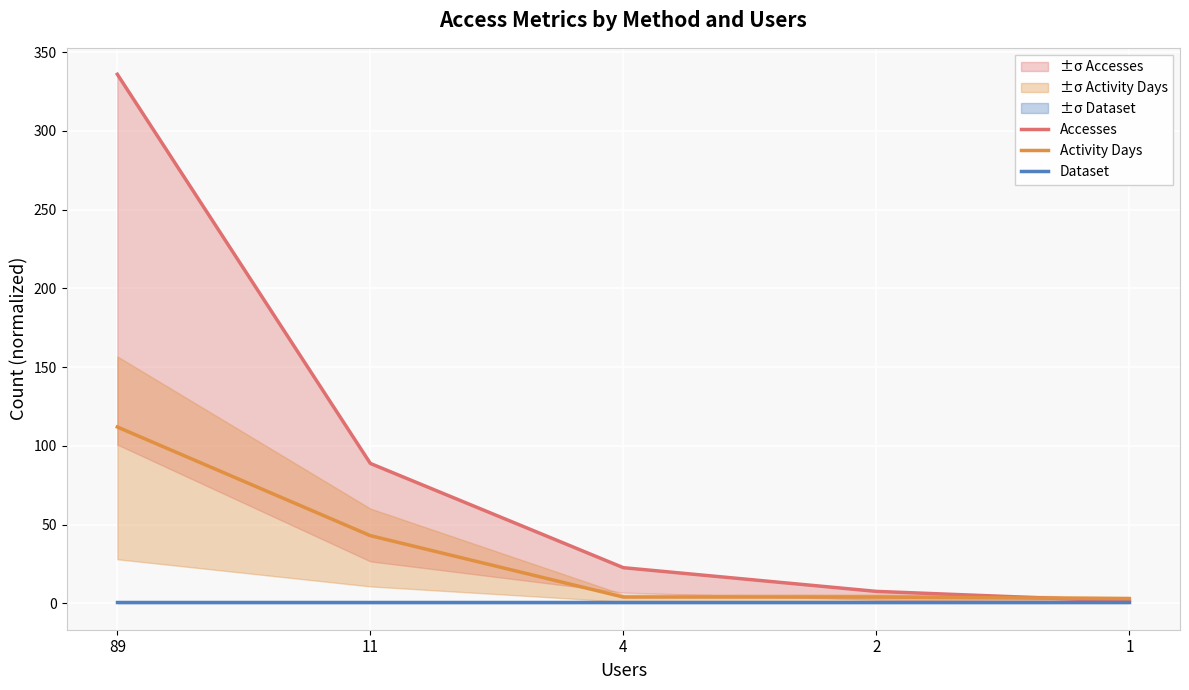

The Accesses series shows 7.6 at 2. True or false?

True